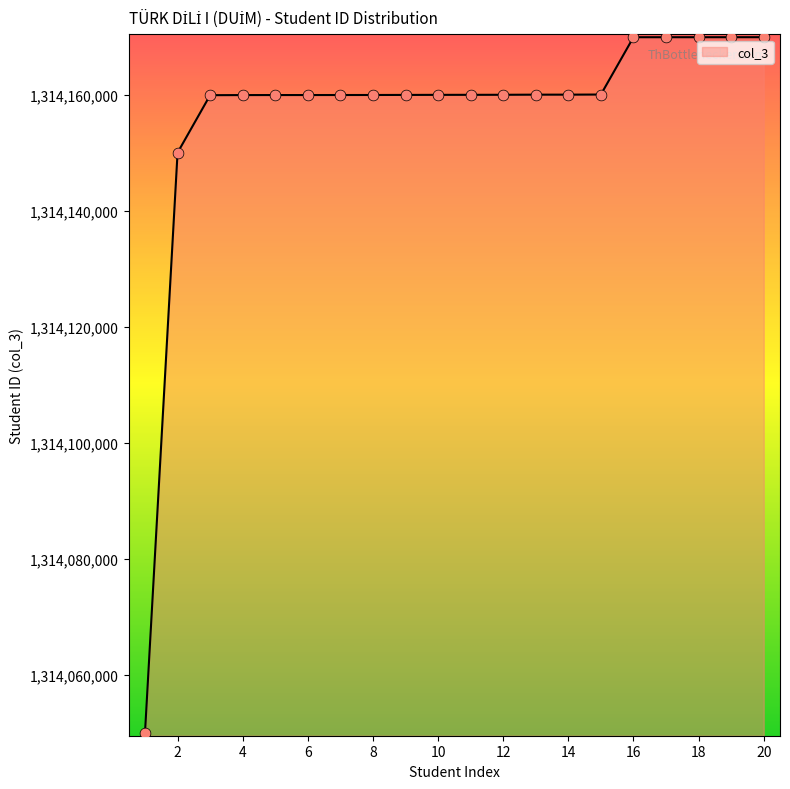

What is the greatest value displayed?

1314170006